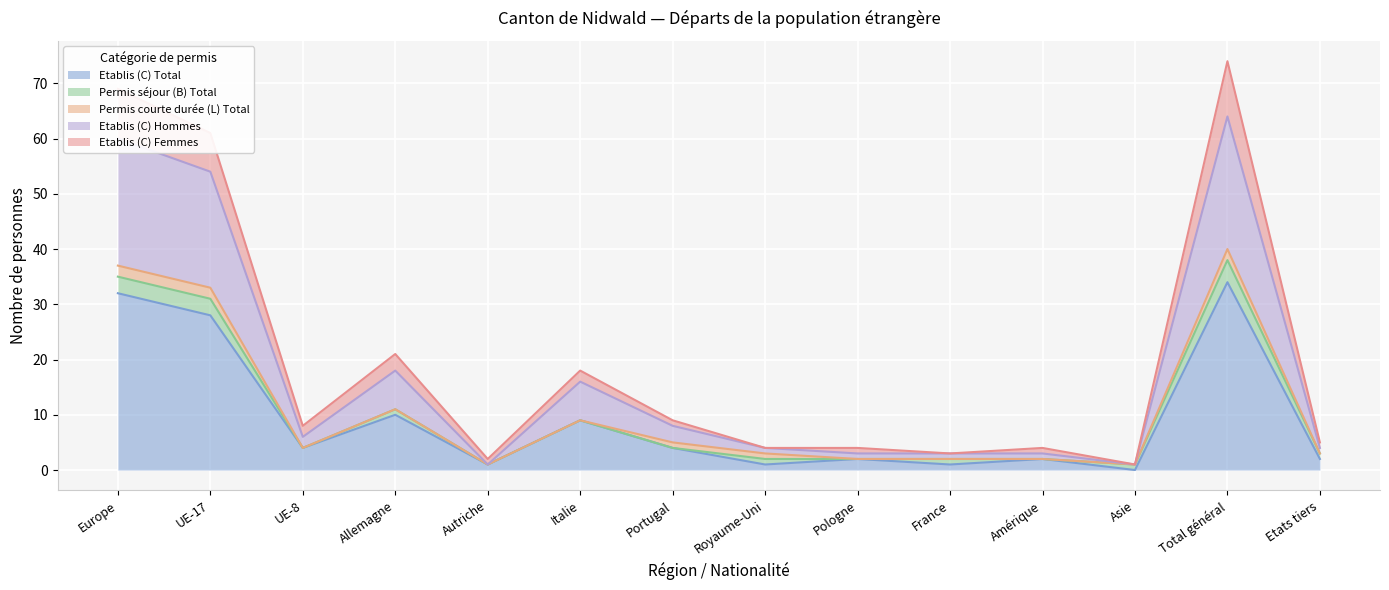

What is the value of the Etablis (C) Total point at the 14th from the left?

2